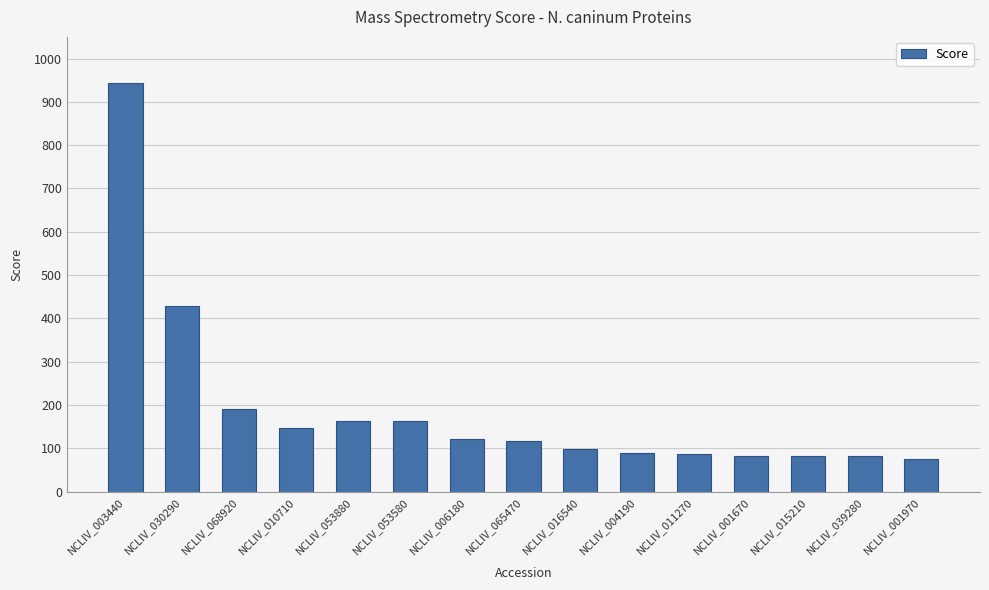

Does the chart contain stacked bars?

No